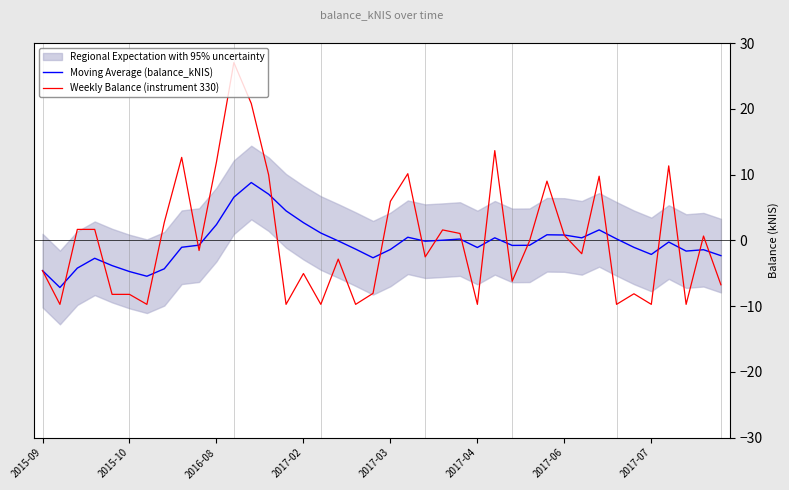

List the series in order of their overall mean, highest first.

Weekly Balance (instrument 330), Moving Average (balance_kNIS)